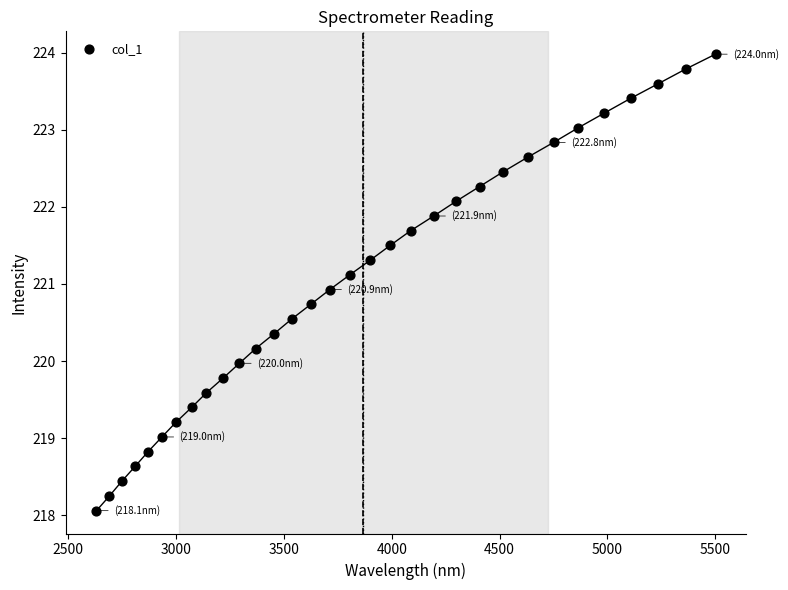

What is the range of X values (max minus min)?

2869.9